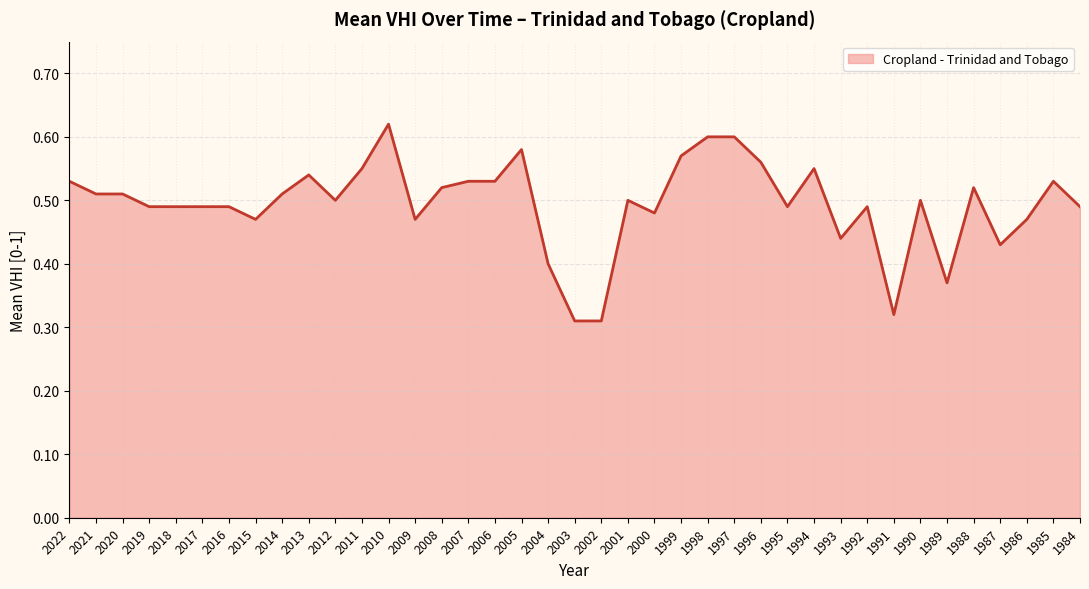

Which label corresponds to the largest value in the chart?

2010